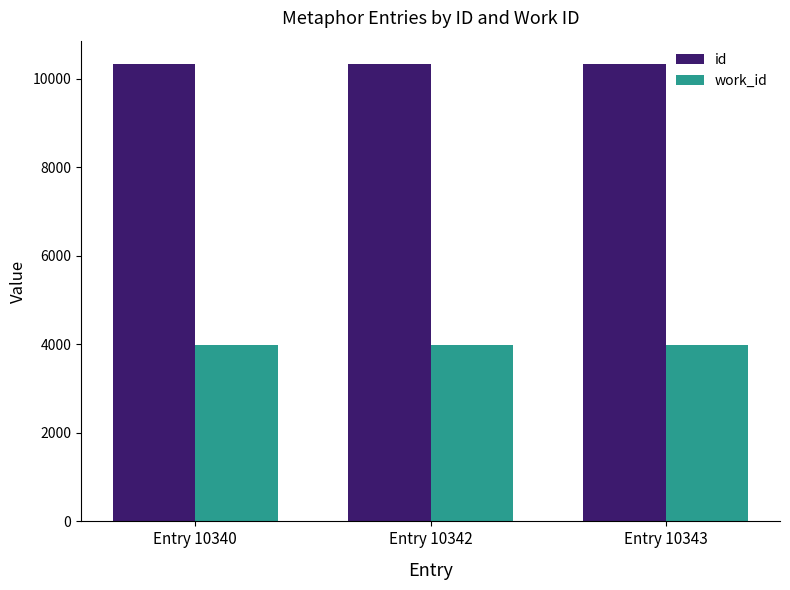

List the series in order of their peak value, highest first.

id, work_id